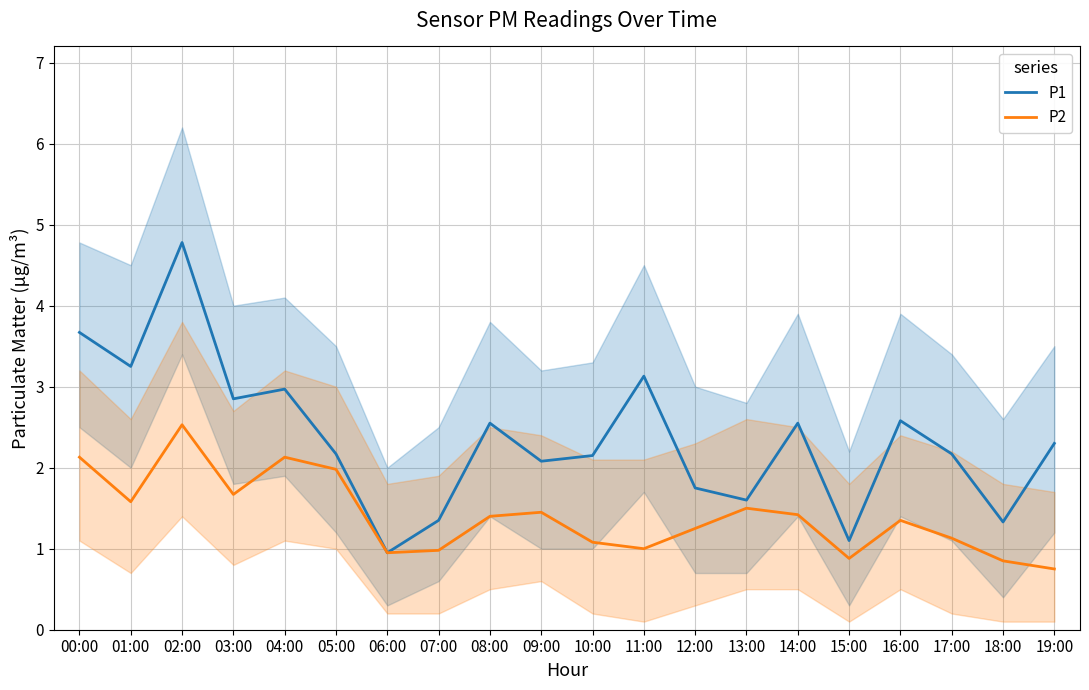

Reading left to right, extract all data points from this chart.

P1: 00:00=3.7	01:00=3.2	02:00=4.8	03:00=2.9	04:00=3.0	05:00=2.2	06:00=0.9	07:00=1.4	08:00=2.5	09:00=2.1	10:00=2.1	11:00=3.1	12:00=1.8	13:00=1.6	14:00=2.5	15:00=1.1	16:00=2.6	17:00=2.2	18:00=1.3	19:00=2.3
P2: 00:00=2.1	01:00=1.6	02:00=2.5	03:00=1.7	04:00=2.1	05:00=2.0	06:00=0.9	07:00=1.0	08:00=1.4	09:00=1.4	10:00=1.1	11:00=1.0	12:00=1.2	13:00=1.5	14:00=1.4	15:00=0.9	16:00=1.4	17:00=1.1	18:00=0.8	19:00=0.8